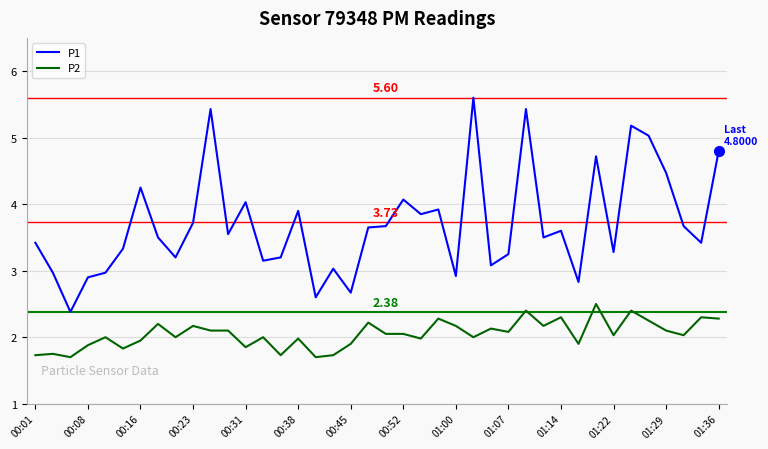

Rank the series by their average value, from lowest to highest.

P2, P1